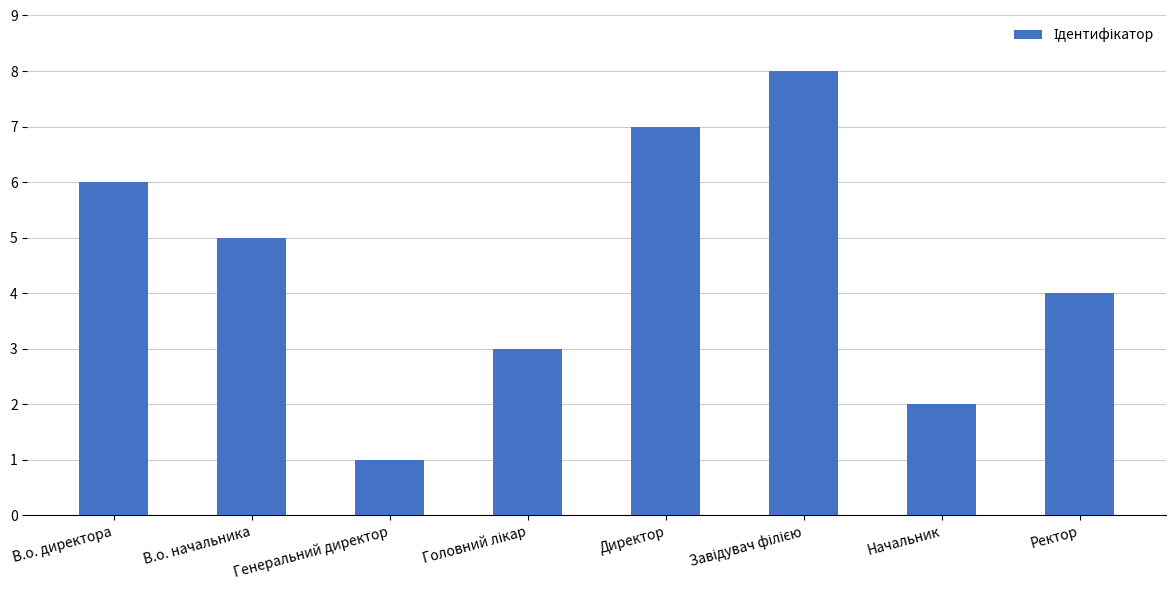

Which label corresponds to the smallest value in the chart?

Генеральний директор